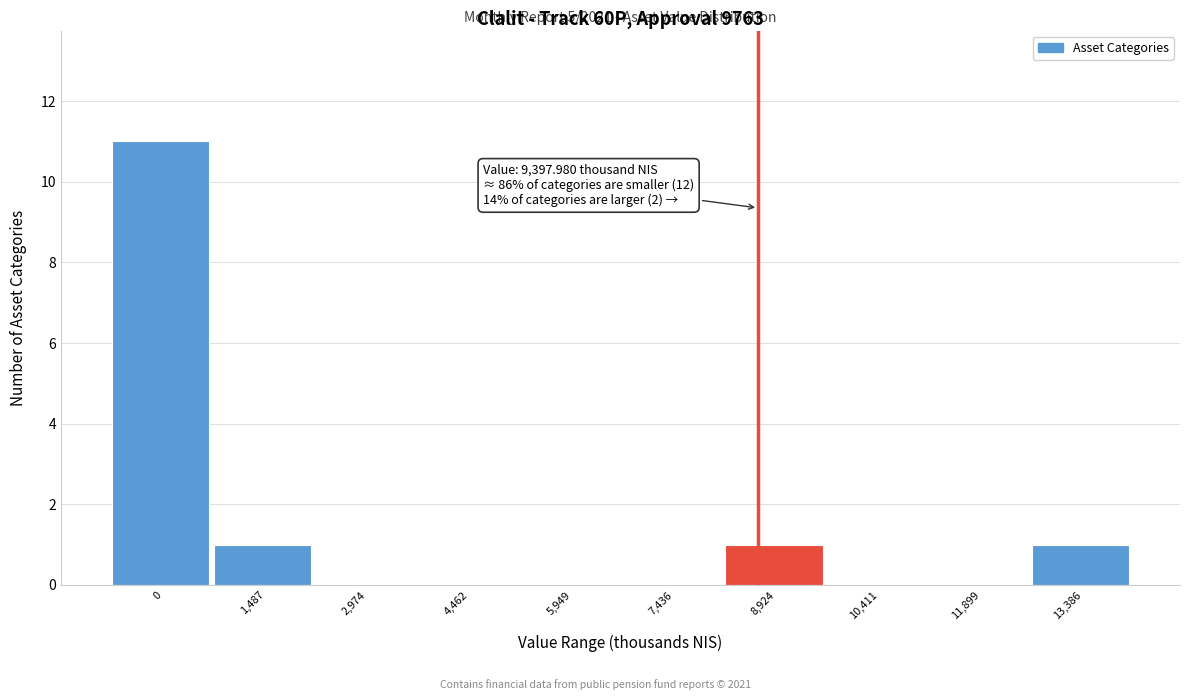

Reading right to left, list all the values displayed in this chart.

13,386=1	11,899=0	10,411=0	8,924=1	7,436=0	5,949=0	4,462=0	2,974=0	1,487=1	0=11